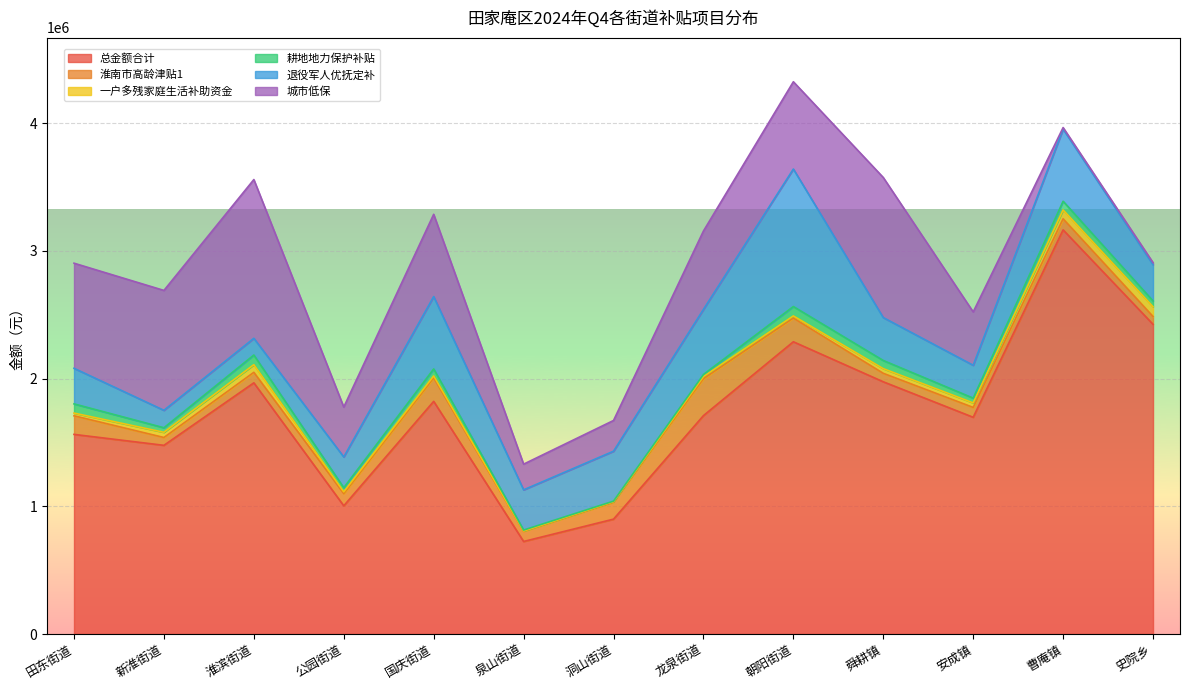

Reading left to right, extract all data points from this chart.

总金额合计: 1563322.6	1477661.3	1967091.4	1004062.6	1822005.0	724716.1	899579.6	1710208.7	2288629.9	1975212.0	1697333.2	3164910.9	2425302.9
淮南市高龄津贴1: 145710.0	61290.0	82290.0	95610.0	184650.0	79800.0	132960.0	288870.0	185610.0	66330.0	77220.0	86640.0	61260.0
一户多残家庭生活补助资金: 21000.0	40800.0	59800.0	13600.0	14400.0	2400.0	4400.0	17200.0	16800.0	36600.0	35400.0	69400.0	76400.0
耕地地力保护补贴: 72167.0	35547.0	75594.0	32199.0	54890.0	7105.0	3772.0	16101.0	73545.0	63923.0	37368.0	68040.0	45570.0
退役军人优抚定补: 278682.9	136586.5	130955.9	241158.0	566769.4	315099.7	390898.3	509701.2	1076654.0	336085.4	257300.7	564993.6	283920.4
城市低保: 823069.0	938784.0	1243130.0	390656.0	643952.0	201142.0	240597.0	613680.0	683585.0	1096749.0	417597.0	11994.0	15925.0